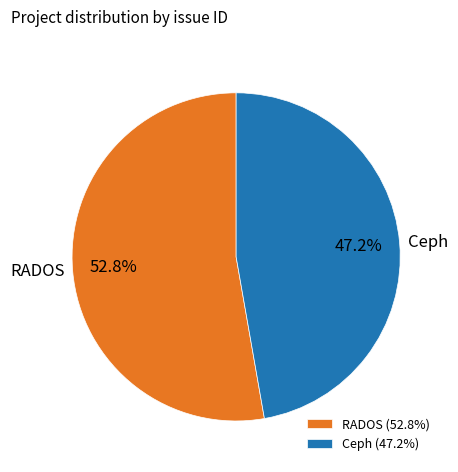

Rank the categories by value from lowest to highest.

Ceph, RADOS